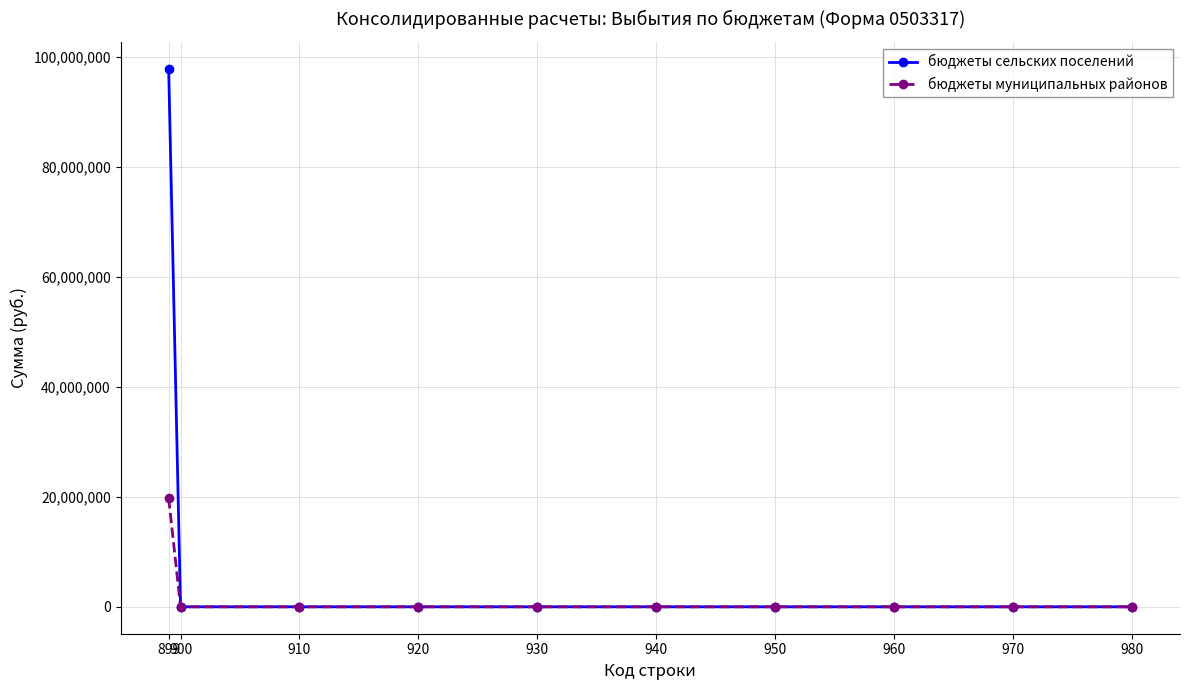

What are all the series names shown in the legend?

бюджеты сельских поселений, бюджеты муниципальных районов